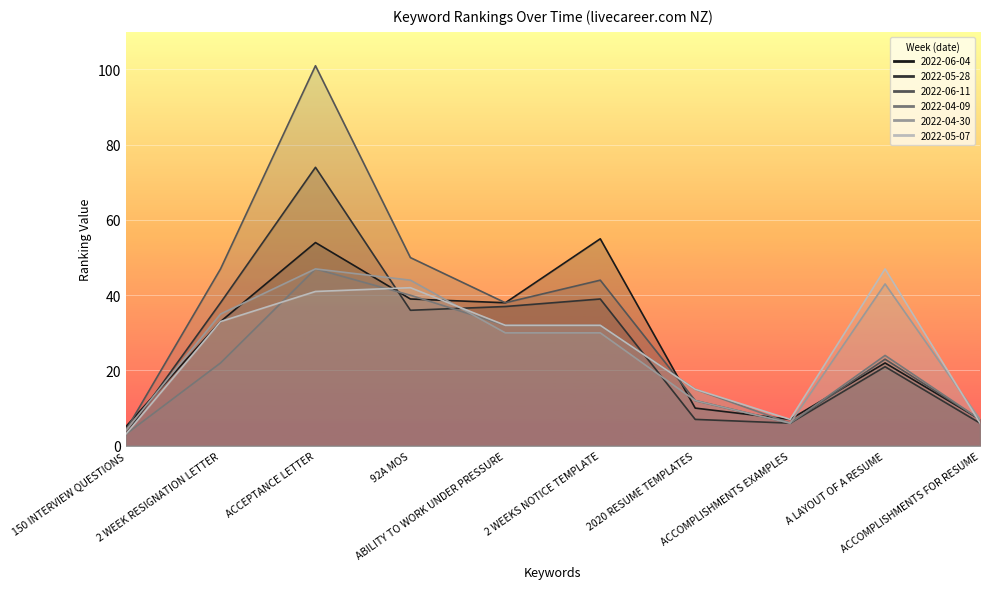

After their last crossing, which series has the higher values: 2022-04-09 or 2022-05-28?

2022-04-09